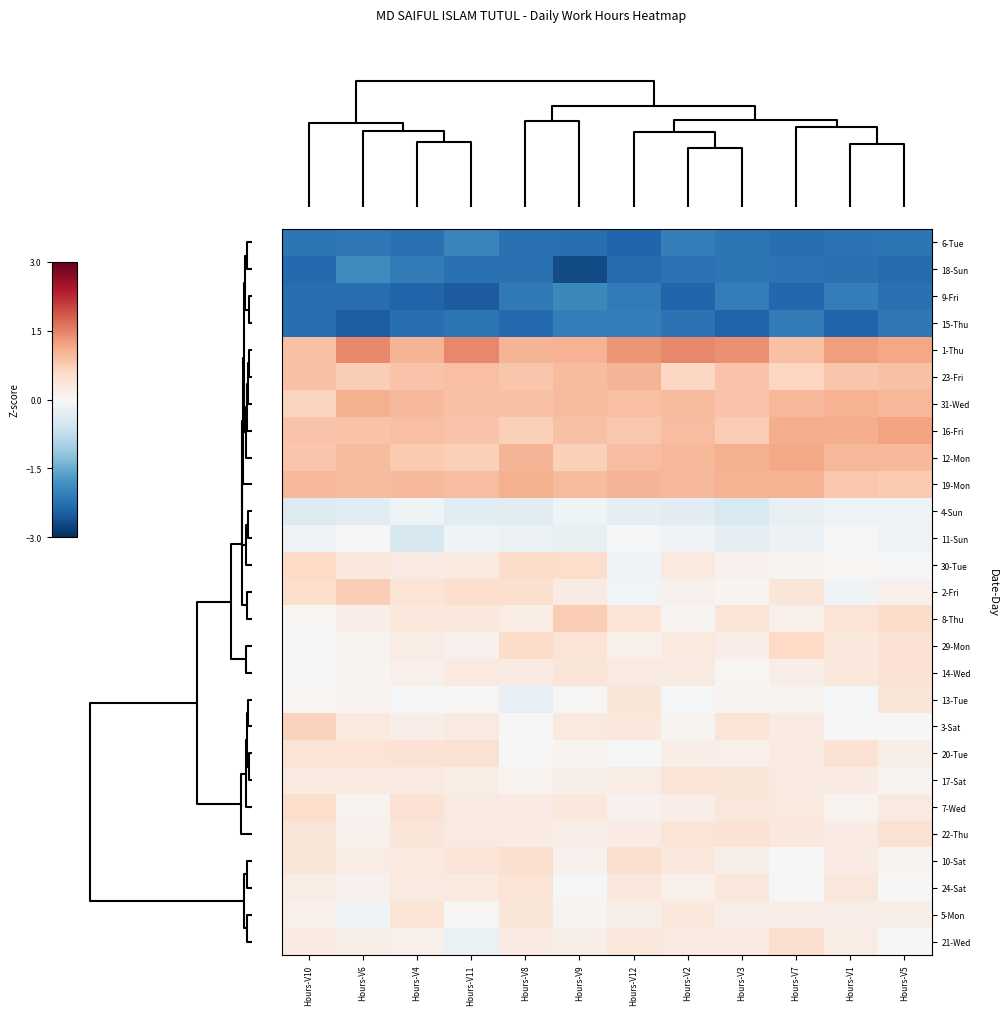

Reading left to right, what are all the values shown in this chart?

6-Tue: Hours-V10=-2.2	Hours-V6=-2.1	Hours-V4=-2.2	Hours-V11=-2.0	Hours-V8=-2.2	Hours-V9=-2.3	Hours-V12=-2.4	Hours-V2=-2.0	Hours-V3=-2.2	Hours-V7=-2.3	Hours-V1=-2.2	Hours-V5=-2.2
18-Sun: Hours-V10=-2.3	Hours-V6=-1.9	Hours-V4=-2.1	Hours-V11=-2.2	Hours-V8=-2.2	Hours-V9=-2.7	Hours-V12=-2.3	Hours-V2=-2.2	Hours-V3=-2.2	Hours-V7=-2.2	Hours-V1=-2.2	Hours-V5=-2.3
9-Fri: Hours-V10=-2.3	Hours-V6=-2.3	Hours-V4=-2.4	Hours-V11=-2.5	Hours-V8=-2.1	Hours-V9=-1.9	Hours-V12=-2.1	Hours-V2=-2.4	Hours-V3=-2.1	Hours-V7=-2.4	Hours-V1=-2.1	Hours-V5=-2.2
15-Thu: Hours-V10=-2.3	Hours-V6=-2.5	Hours-V4=-2.3	Hours-V11=-2.2	Hours-V8=-2.3	Hours-V9=-2.1	Hours-V12=-2.1	Hours-V2=-2.2	Hours-V3=-2.4	Hours-V7=-2.1	Hours-V1=-2.4	Hours-V5=-2.1
1-Thu: Hours-V10=0.9	Hours-V6=1.4	Hours-V4=1.0	Hours-V11=1.4	Hours-V8=1.0	Hours-V9=1.1	Hours-V12=1.3	Hours-V2=1.4	Hours-V3=1.4	Hours-V7=0.9	Hours-V1=1.3	Hours-V5=1.2
23-Fri: Hours-V10=0.9	Hours-V6=0.7	Hours-V4=0.9	Hours-V11=0.9	Hours-V8=0.8	Hours-V9=1.0	Hours-V12=1.0	Hours-V2=0.6	Hours-V3=0.8	Hours-V7=0.6	Hours-V1=0.8	Hours-V5=0.9
31-Wed: Hours-V10=0.7	Hours-V6=1.1	Hours-V4=1.0	Hours-V11=0.9	Hours-V8=0.9	Hours-V9=1.0	Hours-V12=0.9	Hours-V2=1.0	Hours-V3=0.9	Hours-V7=1.0	Hours-V1=1.0	Hours-V5=1.0
16-Fri: Hours-V10=0.9	Hours-V6=0.8	Hours-V4=0.9	Hours-V11=0.9	Hours-V8=0.7	Hours-V9=0.9	Hours-V12=0.8	Hours-V2=0.9	Hours-V3=0.8	Hours-V7=1.1	Hours-V1=1.1	Hours-V5=1.2
12-Mon: Hours-V10=0.8	Hours-V6=1.0	Hours-V4=0.8	Hours-V11=0.7	Hours-V8=1.0	Hours-V9=0.7	Hours-V12=0.9	Hours-V2=1.0	Hours-V3=1.1	Hours-V7=1.1	Hours-V1=1.0	Hours-V5=1.0
19-Mon: Hours-V10=1.0	Hours-V6=0.9	Hours-V4=1.0	Hours-V11=0.9	Hours-V8=1.1	Hours-V9=1.0	Hours-V12=1.0	Hours-V2=1.0	Hours-V3=1.0	Hours-V7=1.0	Hours-V1=0.8	Hours-V5=0.8
4-Sun: Hours-V10=-0.4	Hours-V6=-0.3	Hours-V4=-0.1	Hours-V11=-0.3	Hours-V8=-0.3	Hours-V9=-0.1	Hours-V12=-0.3	Hours-V2=-0.4	Hours-V3=-0.5	Hours-V7=-0.2	Hours-V1=-0.2	Hours-V5=-0.1
11-Sun: Hours-V10=-0.1	Hours-V6=0.0	Hours-V4=-0.5	Hours-V11=-0.1	Hours-V8=-0.2	Hours-V9=-0.2	Hours-V12=-0.0	Hours-V2=-0.1	Hours-V3=-0.3	Hours-V7=-0.2	Hours-V1=0.0	Hours-V5=-0.1
30-Tue: Hours-V10=0.6	Hours-V6=0.3	Hours-V4=0.3	Hours-V11=0.3	Hours-V8=0.5	Hours-V9=0.5	Hours-V12=-0.1	Hours-V2=0.3	Hours-V3=0.1	Hours-V7=0.1	Hours-V1=0.1	Hours-V5=-0.0
2-Fri: Hours-V10=0.5	Hours-V6=0.7	Hours-V4=0.4	Hours-V11=0.5	Hours-V8=0.5	Hours-V9=0.2	Hours-V12=-0.1	Hours-V2=0.1	Hours-V3=0.1	Hours-V7=0.4	Hours-V1=-0.1	Hours-V5=0.2
8-Thu: Hours-V10=0.1	Hours-V6=0.2	Hours-V4=0.3	Hours-V11=0.3	Hours-V8=0.2	Hours-V9=0.8	Hours-V12=0.4	Hours-V2=0.1	Hours-V3=0.4	Hours-V7=0.1	Hours-V1=0.4	Hours-V5=0.6
29-Mon: Hours-V10=-0.0	Hours-V6=0.1	Hours-V4=0.2	Hours-V11=0.1	Hours-V8=0.6	Hours-V9=0.4	Hours-V12=0.2	Hours-V2=0.3	Hours-V3=0.2	Hours-V7=0.6	Hours-V1=0.3	Hours-V5=0.4
14-Wed: Hours-V10=-0.0	Hours-V6=0.1	Hours-V4=0.1	Hours-V11=0.3	Hours-V8=0.2	Hours-V9=0.4	Hours-V12=0.3	Hours-V2=0.3	Hours-V3=0.0	Hours-V7=0.2	Hours-V1=0.3	Hours-V5=0.4
13-Tue: Hours-V10=0.1	Hours-V6=0.1	Hours-V4=-0.1	Hours-V11=0.0	Hours-V8=-0.2	Hours-V9=0.0	Hours-V12=0.4	Hours-V2=-0.0	Hours-V3=0.1	Hours-V7=0.1	Hours-V1=-0.0	Hours-V5=0.4
3-Sat: Hours-V10=0.7	Hours-V6=0.3	Hours-V4=0.2	Hours-V11=0.3	Hours-V8=0.0	Hours-V9=0.3	Hours-V12=0.3	Hours-V2=0.1	Hours-V3=0.4	Hours-V7=0.2	Hours-V1=-0.0	Hours-V5=-0.0
20-Tue: Hours-V10=0.4	Hours-V6=0.4	Hours-V4=0.4	Hours-V11=0.5	Hours-V8=-0.0	Hours-V9=0.1	Hours-V12=-0.0	Hours-V2=0.2	Hours-V3=0.2	Hours-V7=0.3	Hours-V1=0.4	Hours-V5=0.2
17-Sat: Hours-V10=0.3	Hours-V6=0.3	Hours-V4=0.3	Hours-V11=0.2	Hours-V8=0.1	Hours-V9=0.2	Hours-V12=0.2	Hours-V2=0.4	Hours-V3=0.4	Hours-V7=0.3	Hours-V1=0.3	Hours-V5=0.1
7-Wed: Hours-V10=0.5	Hours-V6=0.1	Hours-V4=0.4	Hours-V11=0.3	Hours-V8=0.2	Hours-V9=0.3	Hours-V12=0.1	Hours-V2=0.2	Hours-V3=0.3	Hours-V7=0.3	Hours-V1=0.1	Hours-V5=0.3
22-Thu: Hours-V10=0.4	Hours-V6=0.1	Hours-V4=0.4	Hours-V11=0.3	Hours-V8=0.2	Hours-V9=0.2	Hours-V12=0.2	Hours-V2=0.4	Hours-V3=0.4	Hours-V7=0.3	Hours-V1=0.2	Hours-V5=0.5
10-Sat: Hours-V10=0.4	Hours-V6=0.2	Hours-V4=0.3	Hours-V11=0.4	Hours-V8=0.5	Hours-V9=0.1	Hours-V12=0.5	Hours-V2=0.3	Hours-V3=0.2	Hours-V7=-0.0	Hours-V1=0.3	Hours-V5=0.1
24-Sat: Hours-V10=0.2	Hours-V6=0.1	Hours-V4=0.3	Hours-V11=0.3	Hours-V8=0.4	Hours-V9=-0.0	Hours-V12=0.3	Hours-V2=0.2	Hours-V3=0.3	Hours-V7=-0.0	Hours-V1=0.3	Hours-V5=0.0
5-Mon: Hours-V10=0.2	Hours-V6=-0.1	Hours-V4=0.4	Hours-V11=0.0	Hours-V8=0.4	Hours-V9=0.1	Hours-V12=0.2	Hours-V2=0.3	Hours-V3=0.2	Hours-V7=0.2	Hours-V1=0.2	Hours-V5=0.2
21-Wed: Hours-V10=0.2	Hours-V6=0.2	Hours-V4=0.1	Hours-V11=-0.2	Hours-V8=0.2	Hours-V9=0.2	Hours-V12=0.3	Hours-V2=0.3	Hours-V3=0.3	Hours-V7=0.5	Hours-V1=0.2	Hours-V5=0.0